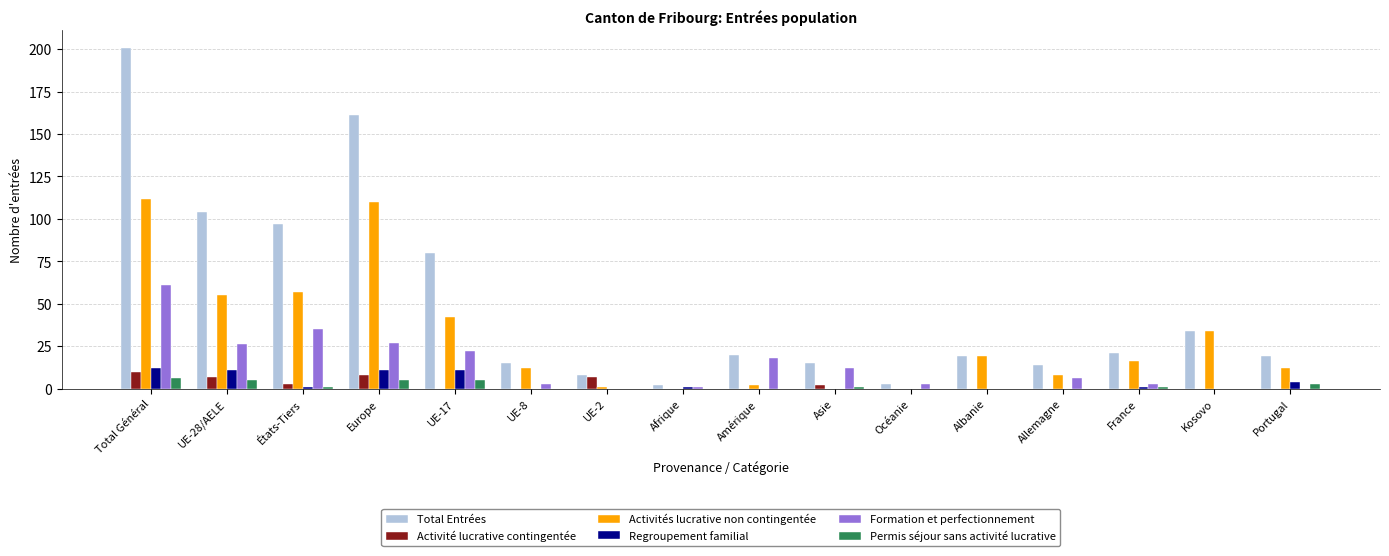

At which category is the sum across all series the highest?

Total Général